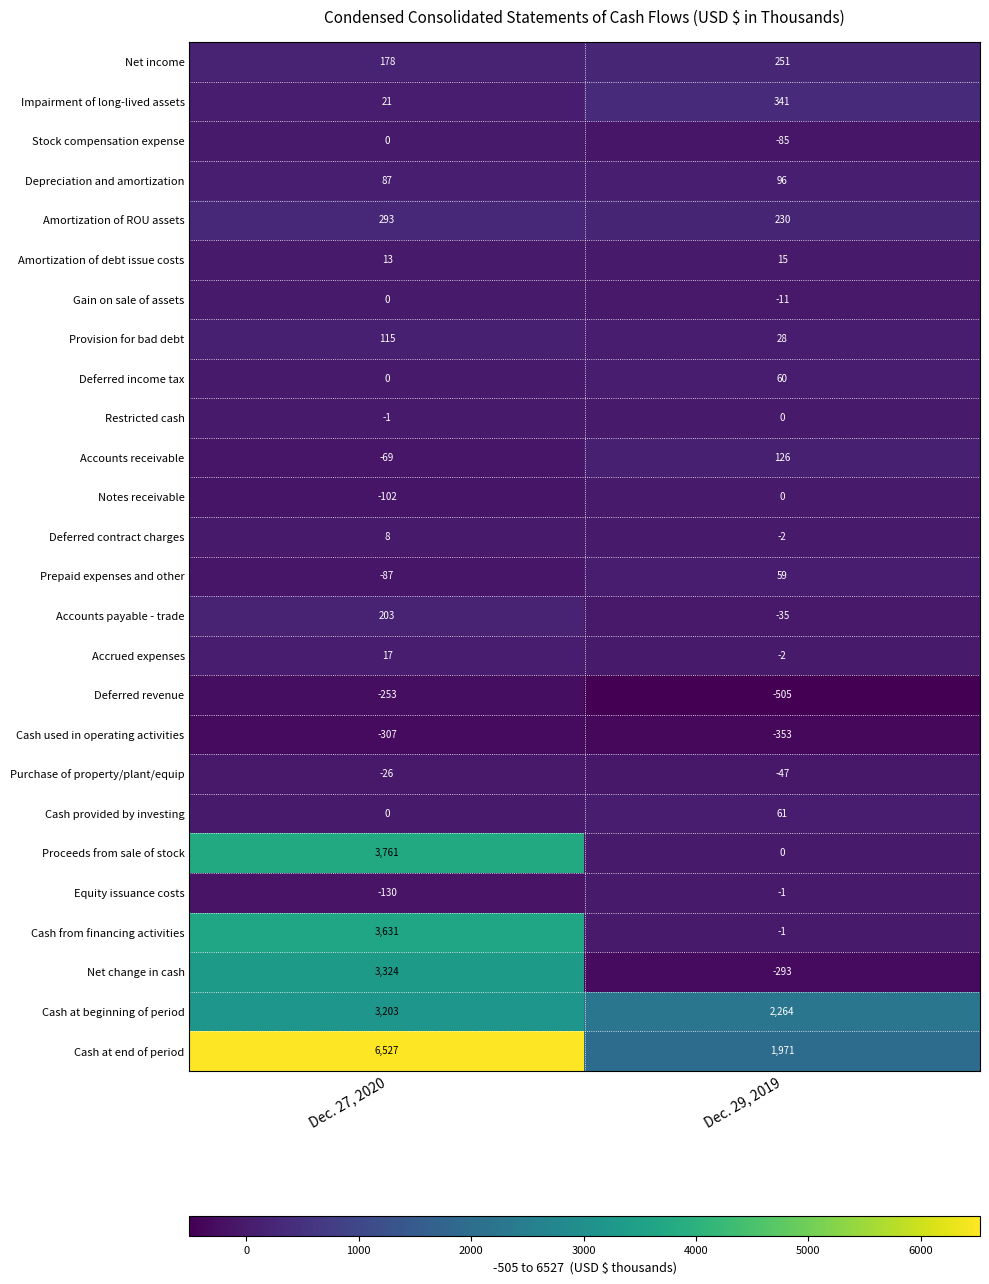

Is it true that Purchase of property/plant/equip equals -69 at Dec. 29, 2019?

False